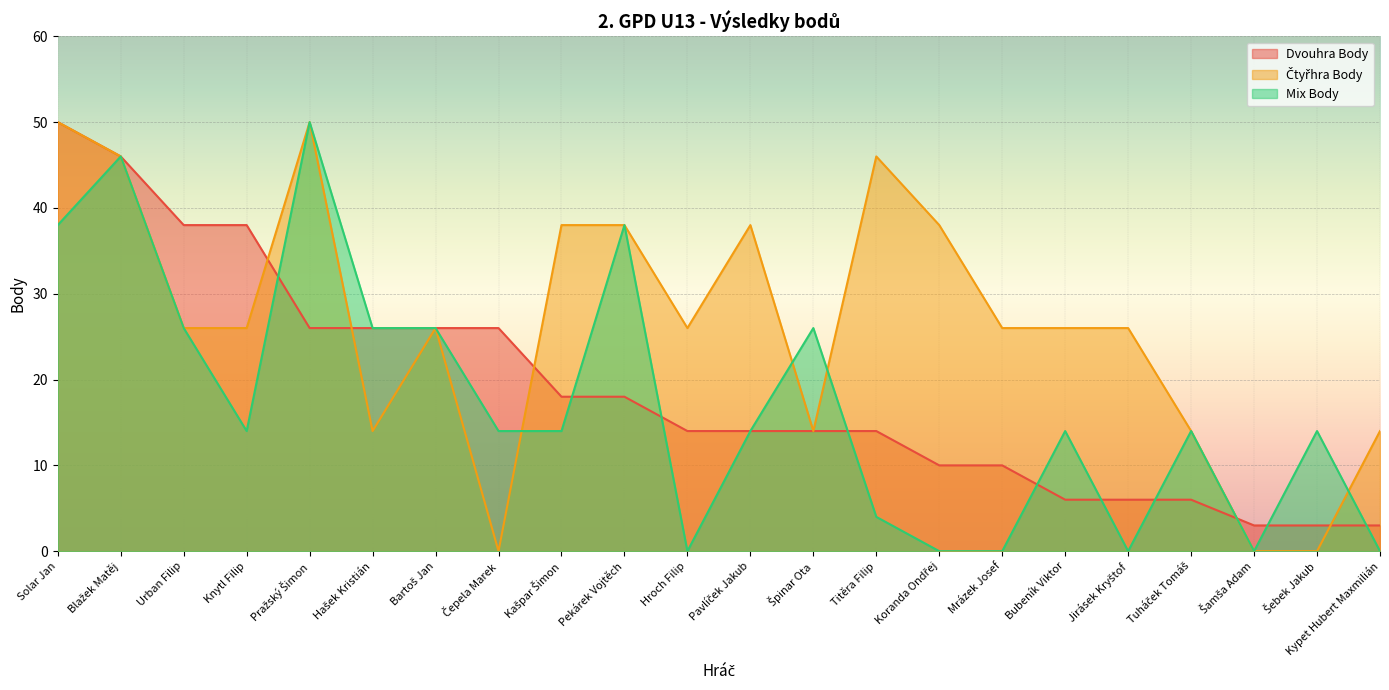

Rank the series by their maximum value, from lowest to highest.

Dvouhra Body, Čtyřhra Body, Mix Body